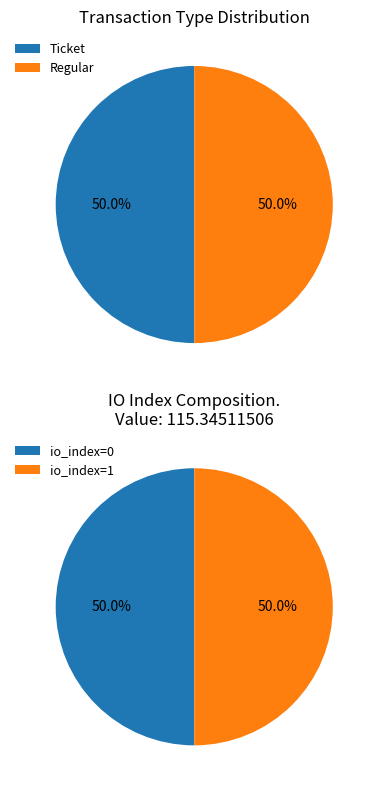

What is the largest slice in the pie chart?

Ticket